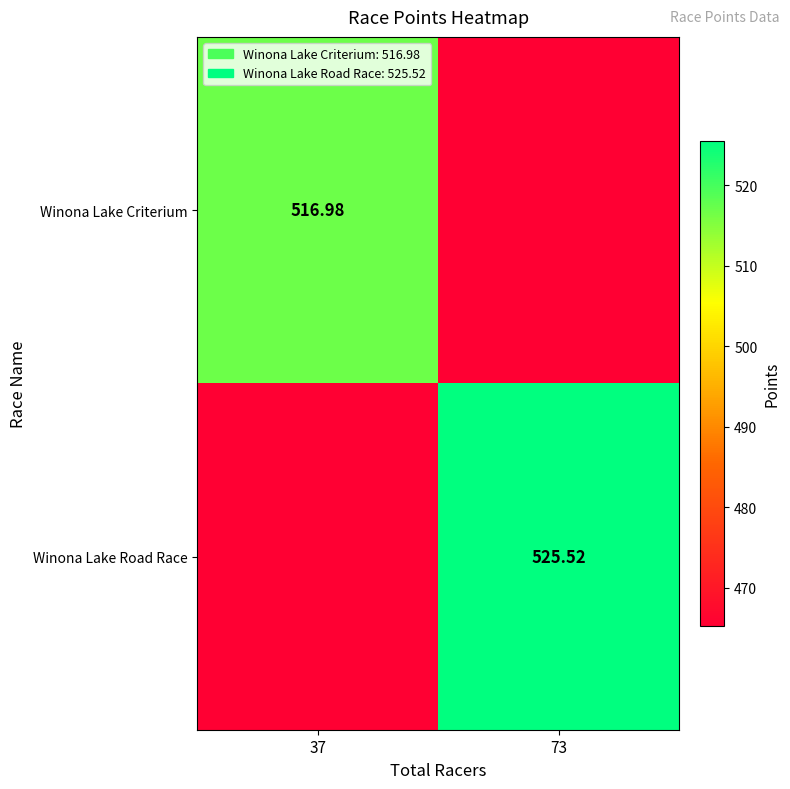

How many data points in Winona Lake Criterium are above 516?

1